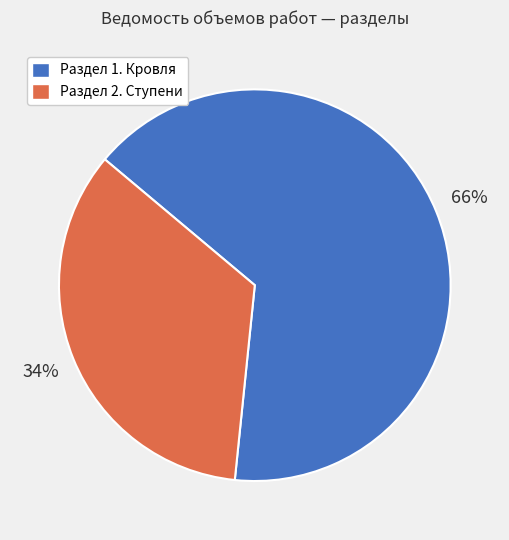

How many segments does this pie chart have?

2